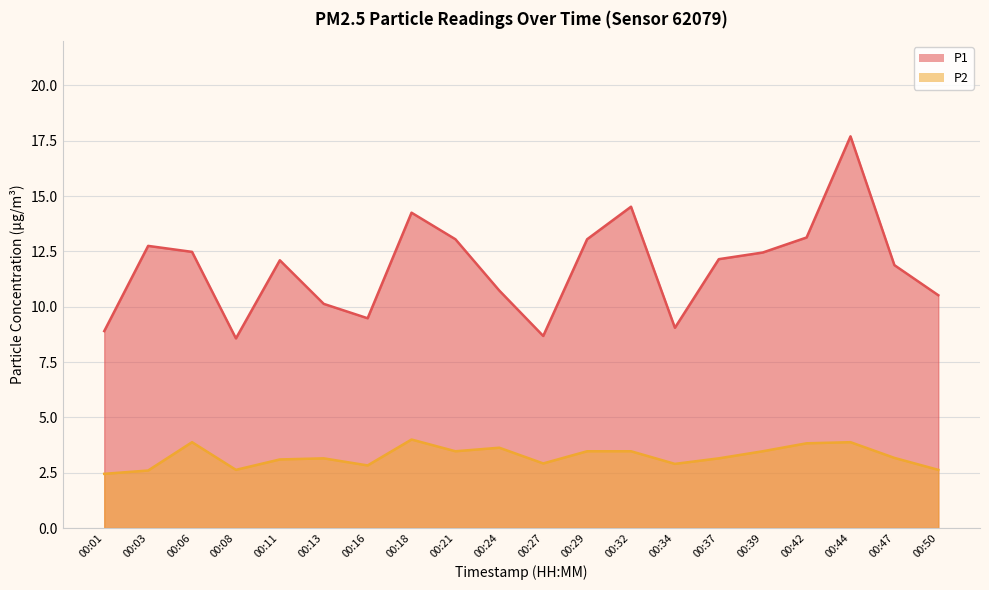

How many lines are shown in the chart?

2